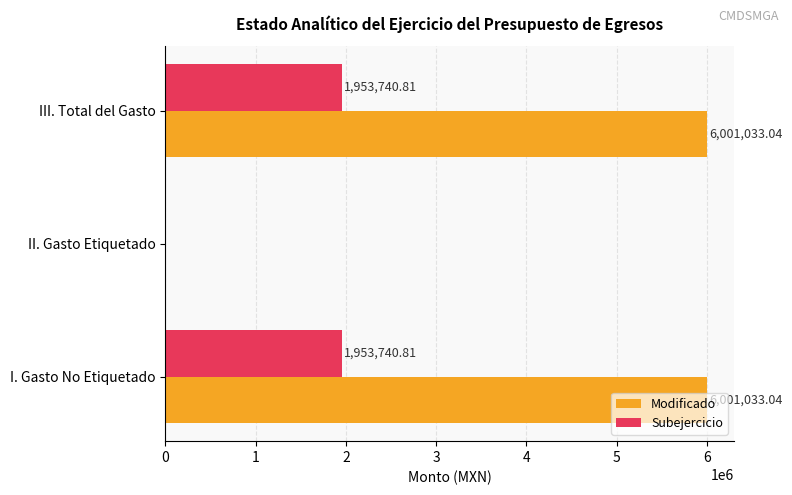

Is the value of Subejercicio at I. Gasto No Etiquetado greater than the value of Modificado at I. Gasto No Etiquetado?

No